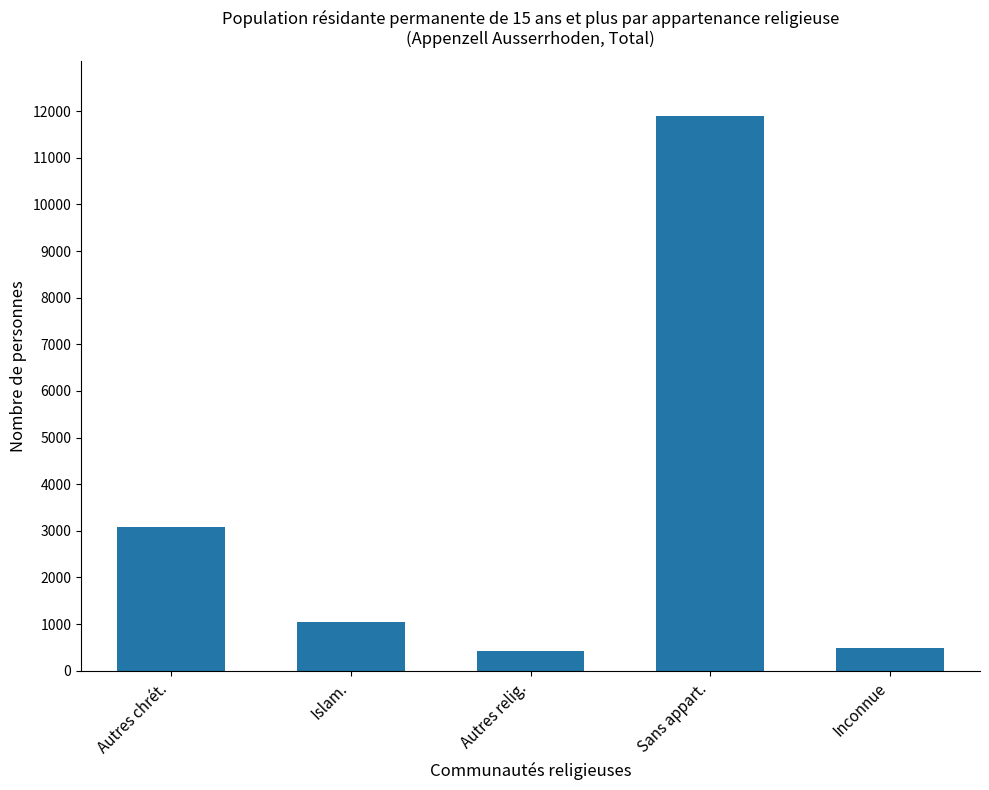

What is the difference between the maximum and minimum values?

11475.5